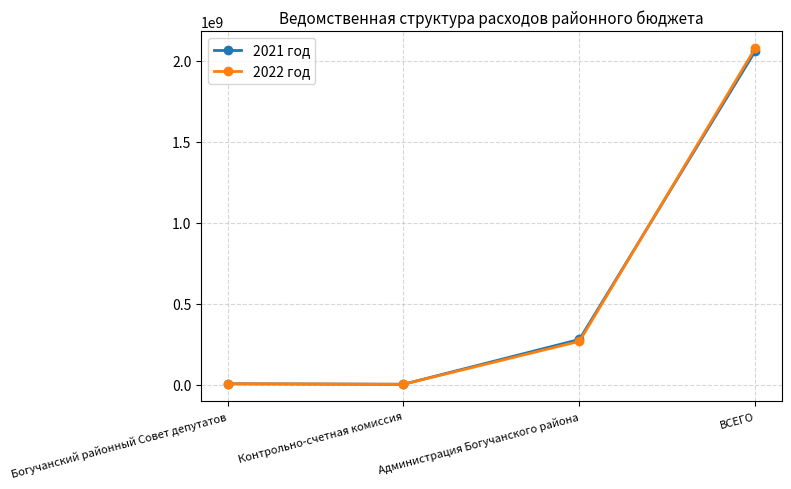

What is the label of the 1st point from the right?

ВСЕГО